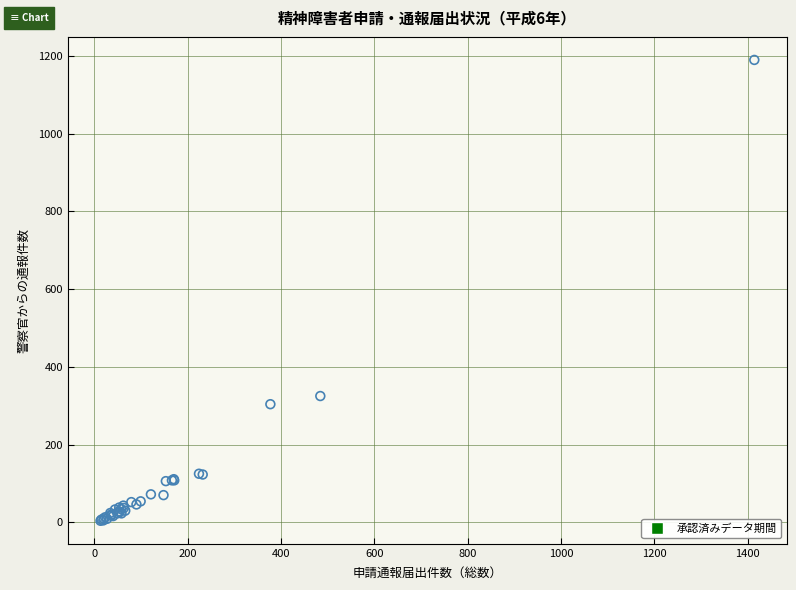

What Y value in the scatter plot is closest to 597?

325